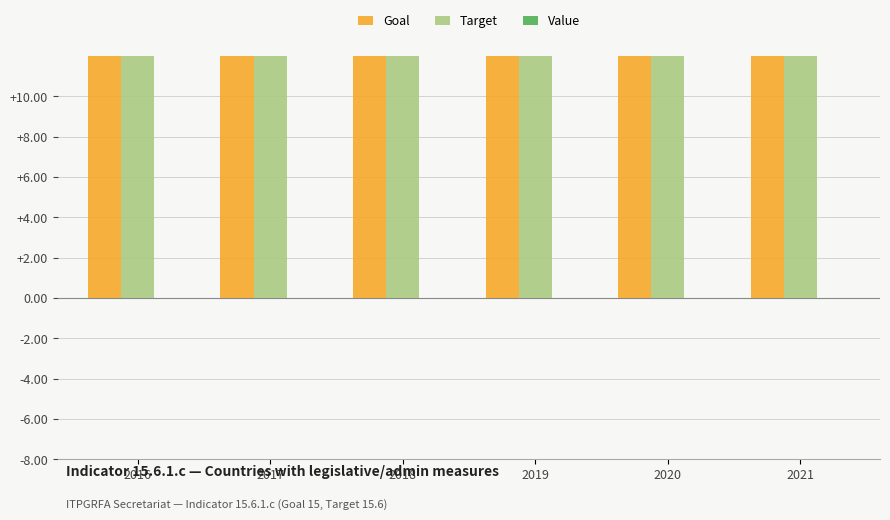

The value of Value at 2021 is 0.0. True or false?

True